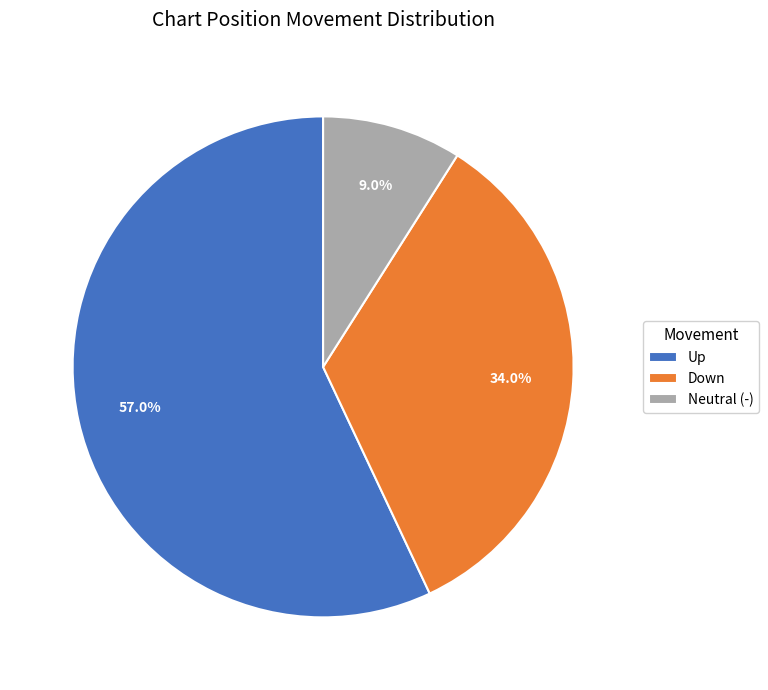

Rank the categories by value from lowest to highest.

Neutral (-), Down, Up